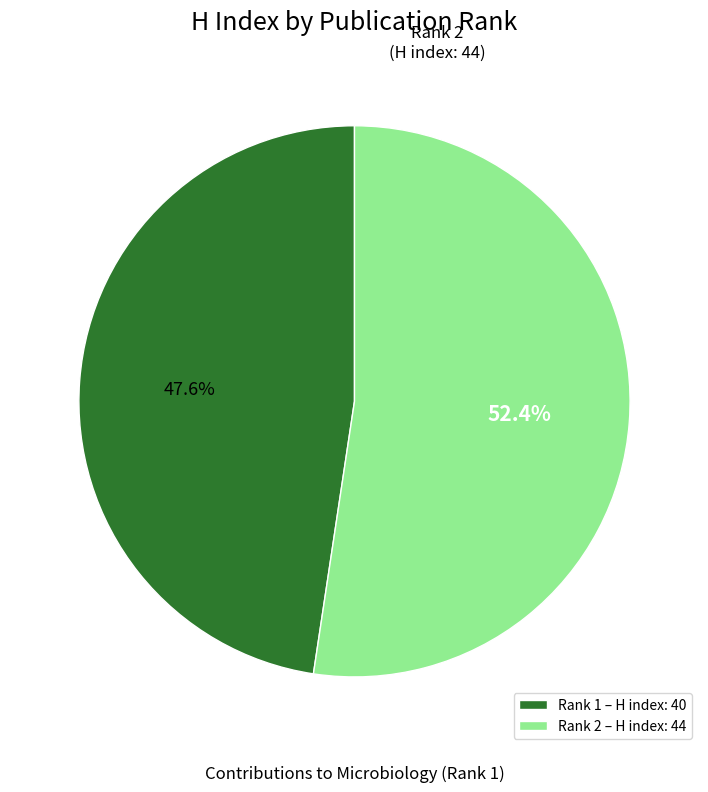

Combined, do Rank 1 – H index: 40 and Rank 2 – H index: 44 account for over 50%?

Yes